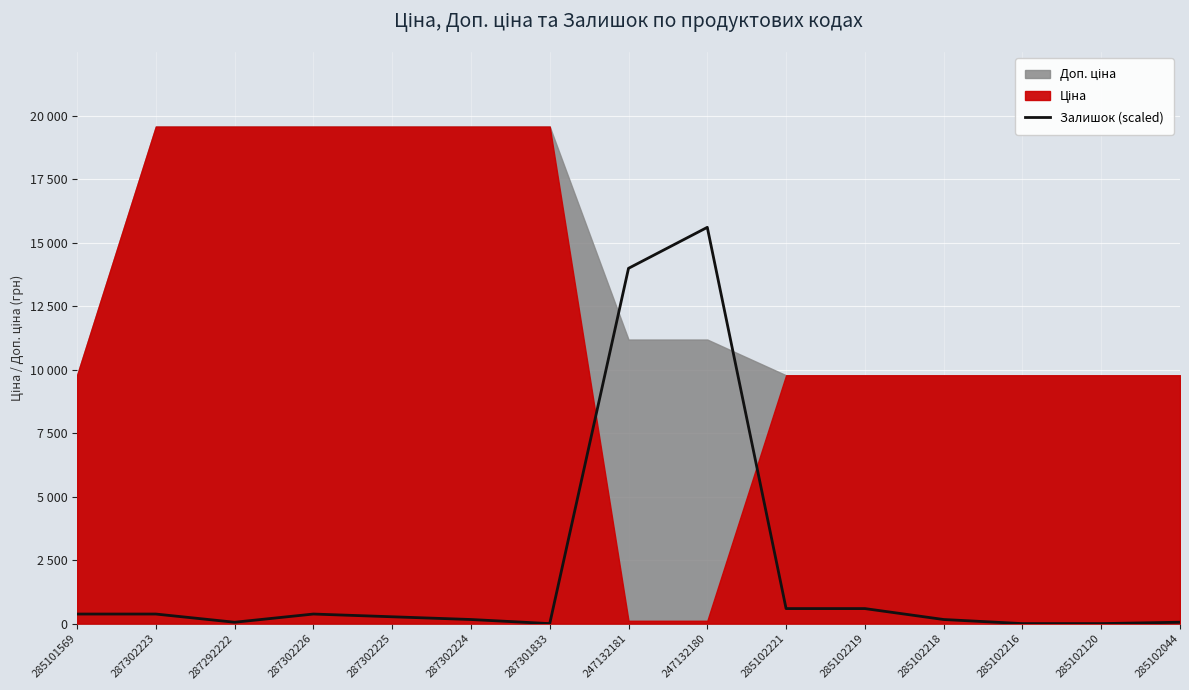

Which label corresponds to the smallest value in the chart?

287301833